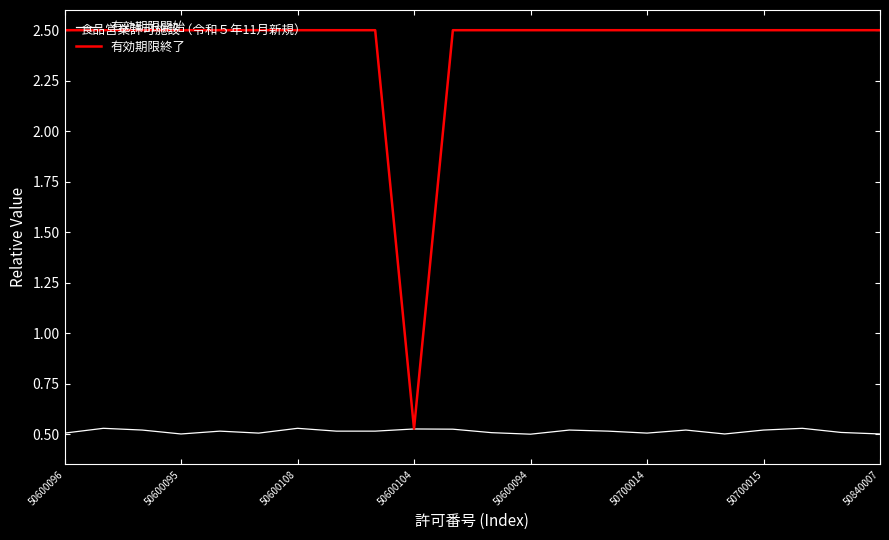

Which series has the largest total across all categories?

有効期限終了